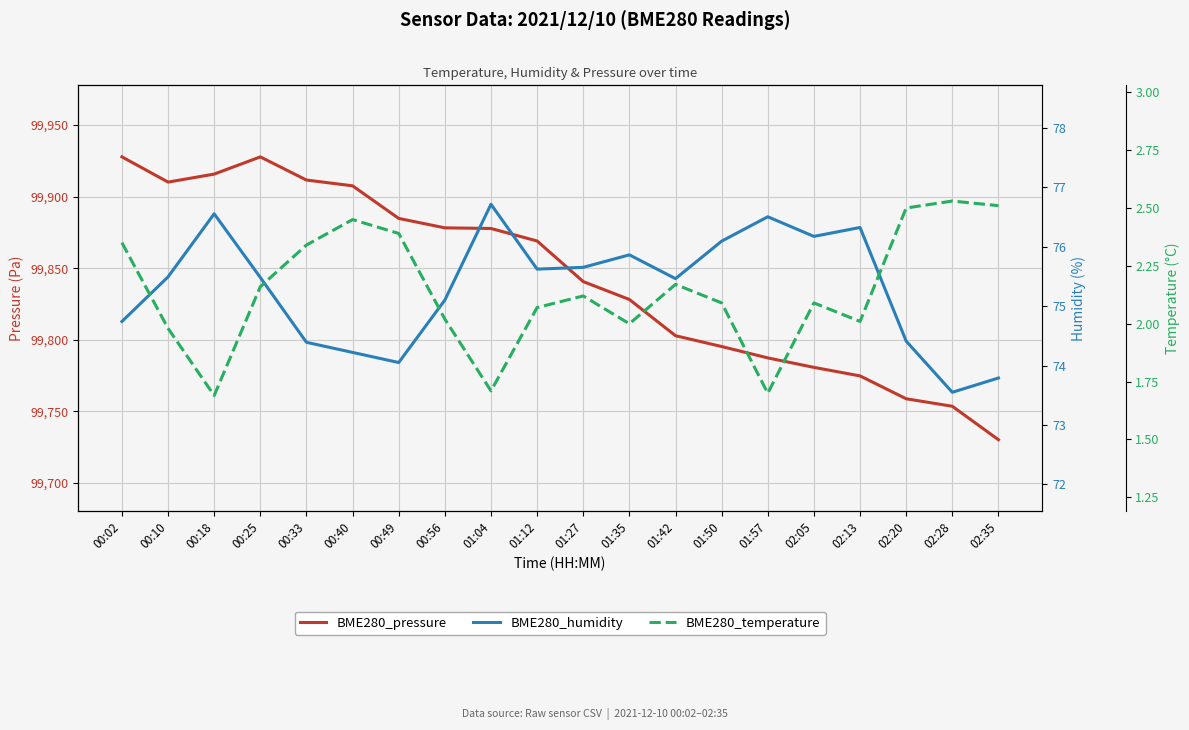

What is the smallest value displayed?

1.7